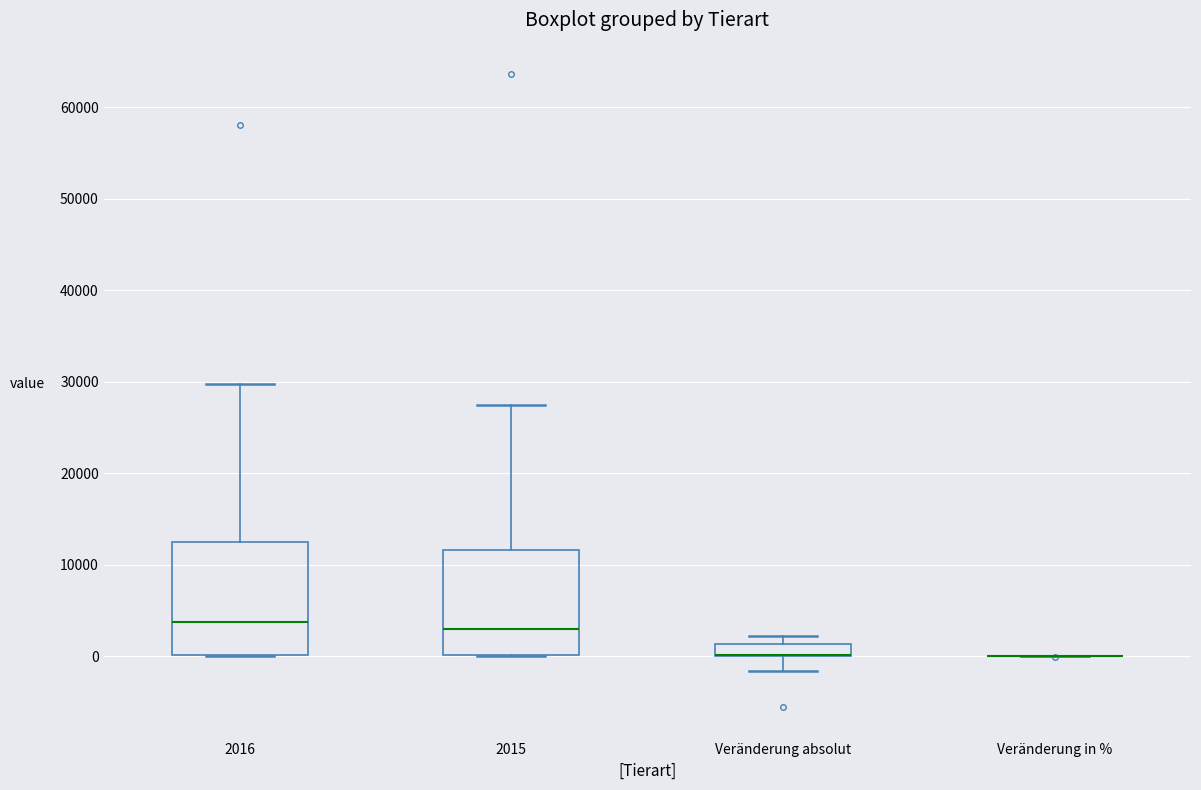

Where does the upper whisker of the box for 2015 end on the y-axis? The values are not printed on the chart, so give them approximately, as read against the axis.

27000